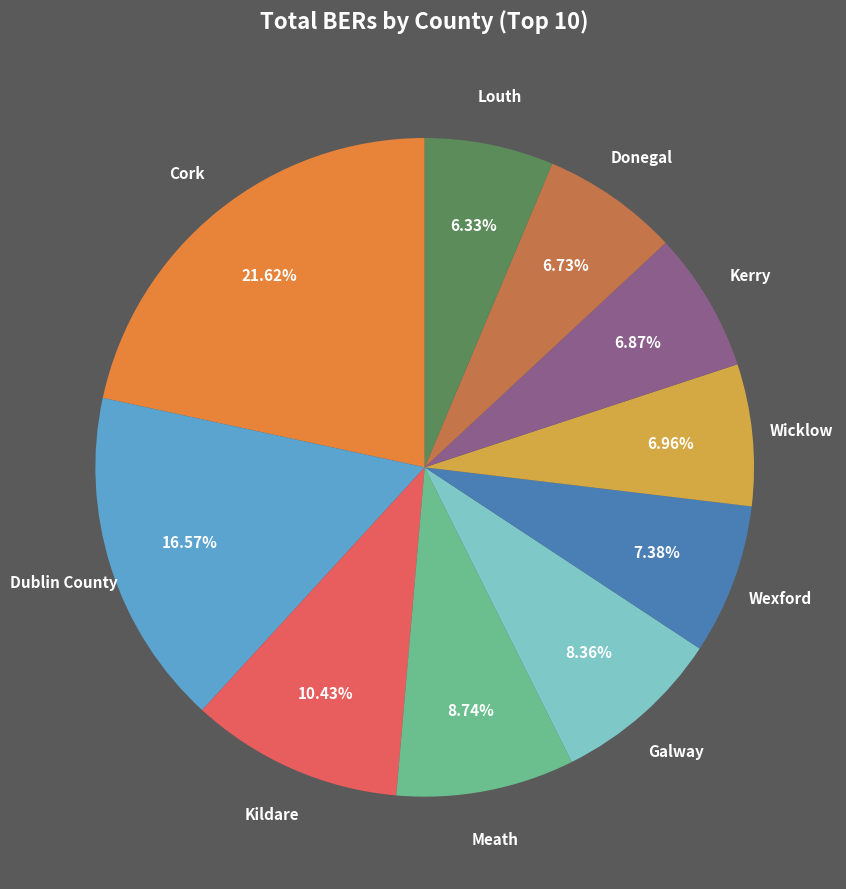

Count the number of slices in the pie.

10